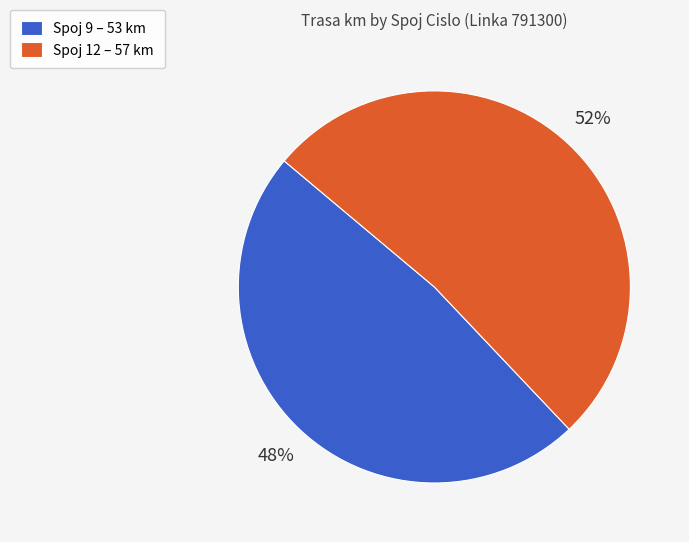

Rank the categories by value from lowest to highest.

Spoj 9, Spoj 12